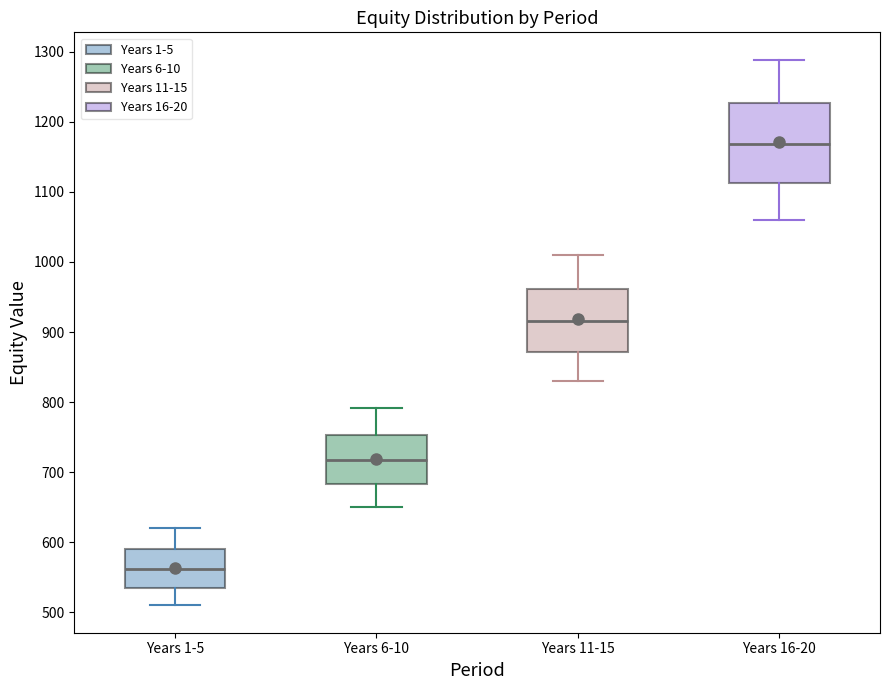

Reading left to right, transcribe this box plot: for each box, give where its median line is, the range the box spans, and where its two whiskers end, as read against the y-axis. The values are not printed on the chart, so give them approximately, as read against the axis.

Years 1-5: median 560, box 540 to 590, whiskers 510 to 620
Years 6-10: median 720, box 680 to 750, whiskers 650 to 790
Years 11-15: median 920, box 870 to 960, whiskers 830 to 1010
Years 16-20: median 1170, box 1110 to 1230, whiskers 1060 to 1290